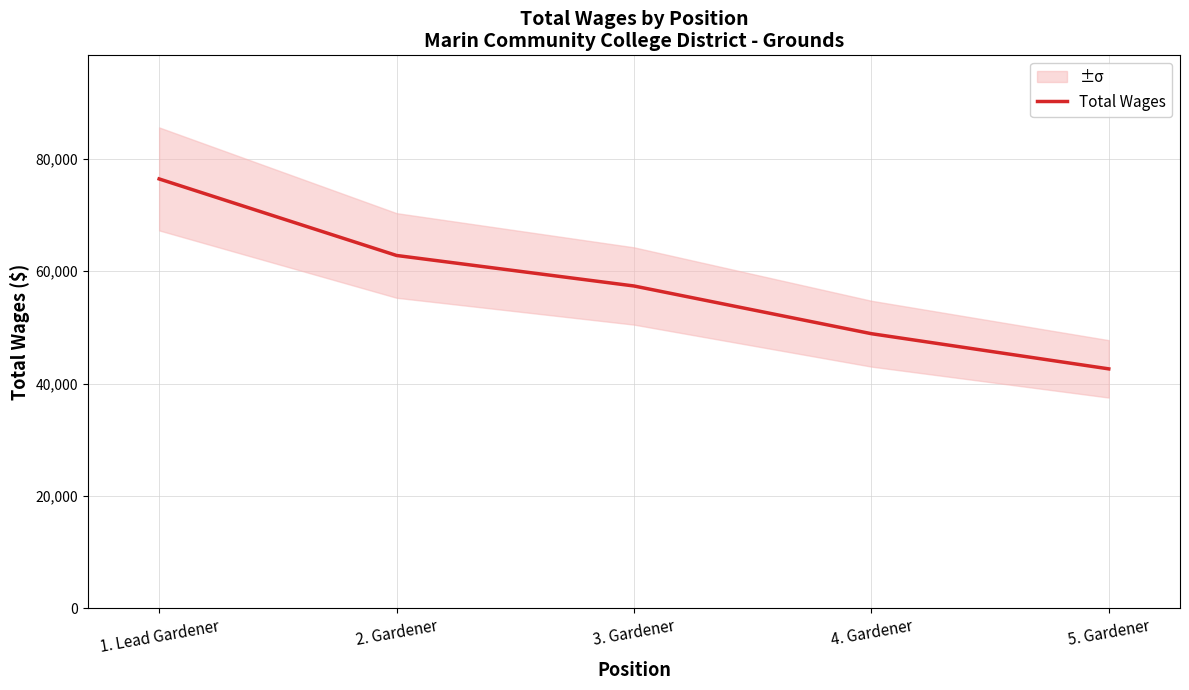

How many data points are less than 57374?

2